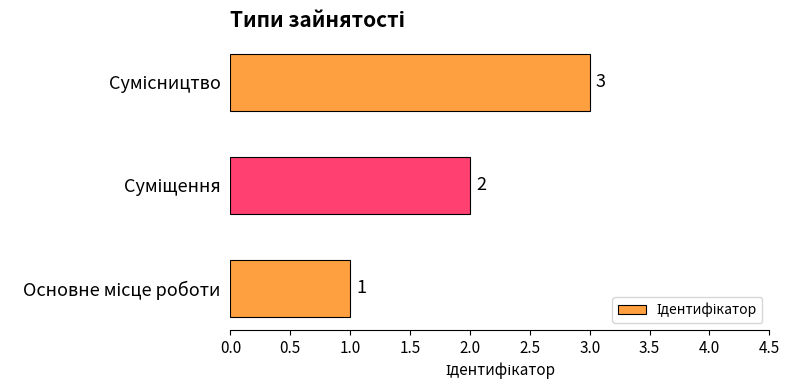

Are the bars horizontal?

Yes